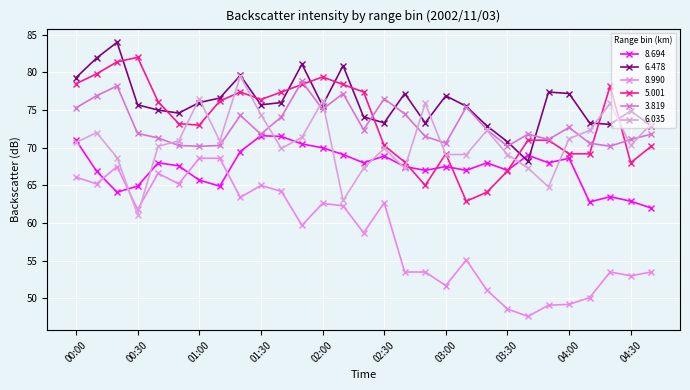

At which label is 8.694 closest to 66?

01:00